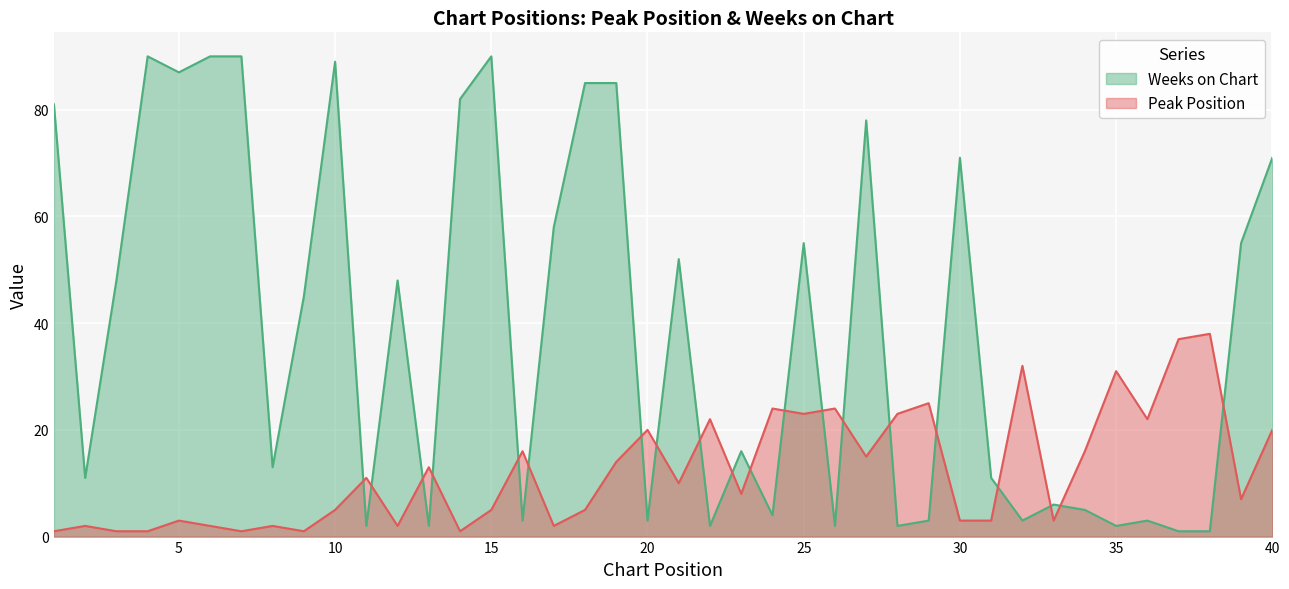

Reading left to right, transcribe all the data shown in this chart.

Peak Position: 1=1	2=2	3=1	4=1	5=3	6=2	7=1	8=2	9=1	10=5	11=11	12=2	13=13	14=1	15=5	16=16	17=2	18=5	19=14	20=20	21=10	22=22	23=8	24=24	25=23	26=24	27=15	28=23	29=25	30=3	31=3	32=32	33=3	34=16	35=31	36=22	37=37	38=38	39=7	40=20
Weeks on Chart: 1=81	2=11	3=48	4=90	5=87	6=90	7=90	8=13	9=45	10=89	11=2	12=48	13=2	14=82	15=90	16=3	17=58	18=85	19=85	20=3	21=52	22=2	23=16	24=4	25=55	26=2	27=78	28=2	29=3	30=71	31=11	32=3	33=6	34=5	35=2	36=3	37=1	38=1	39=55	40=71